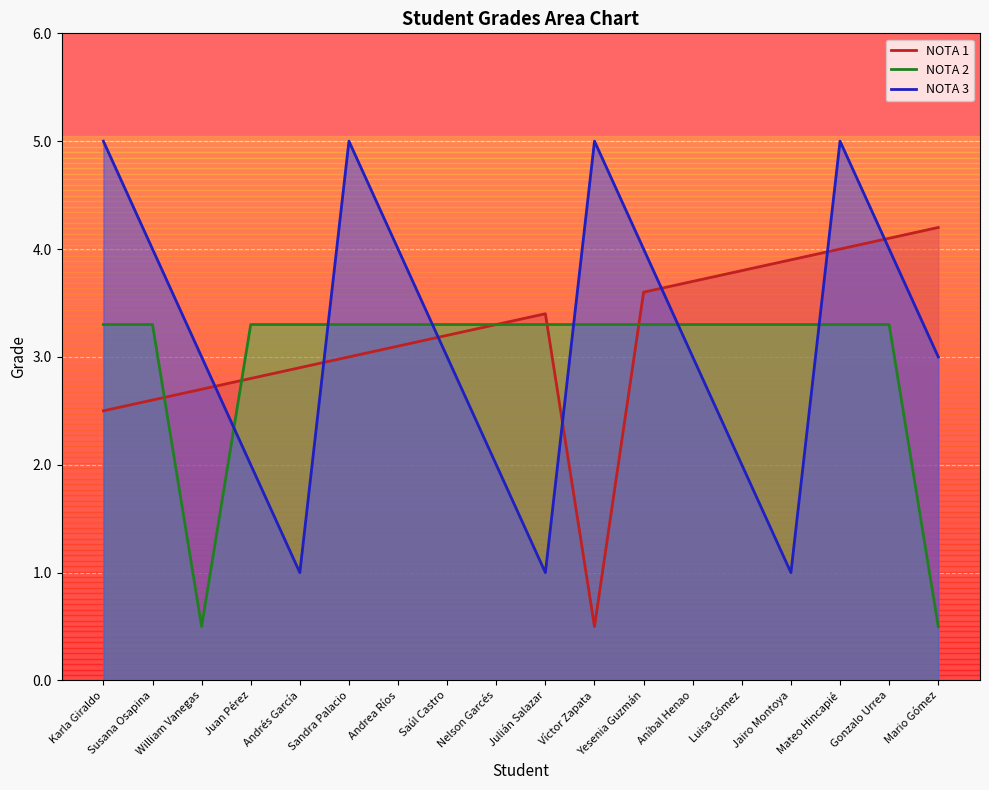

What is the difference between the maximum and minimum values in the NOTA 1 series?

3.7